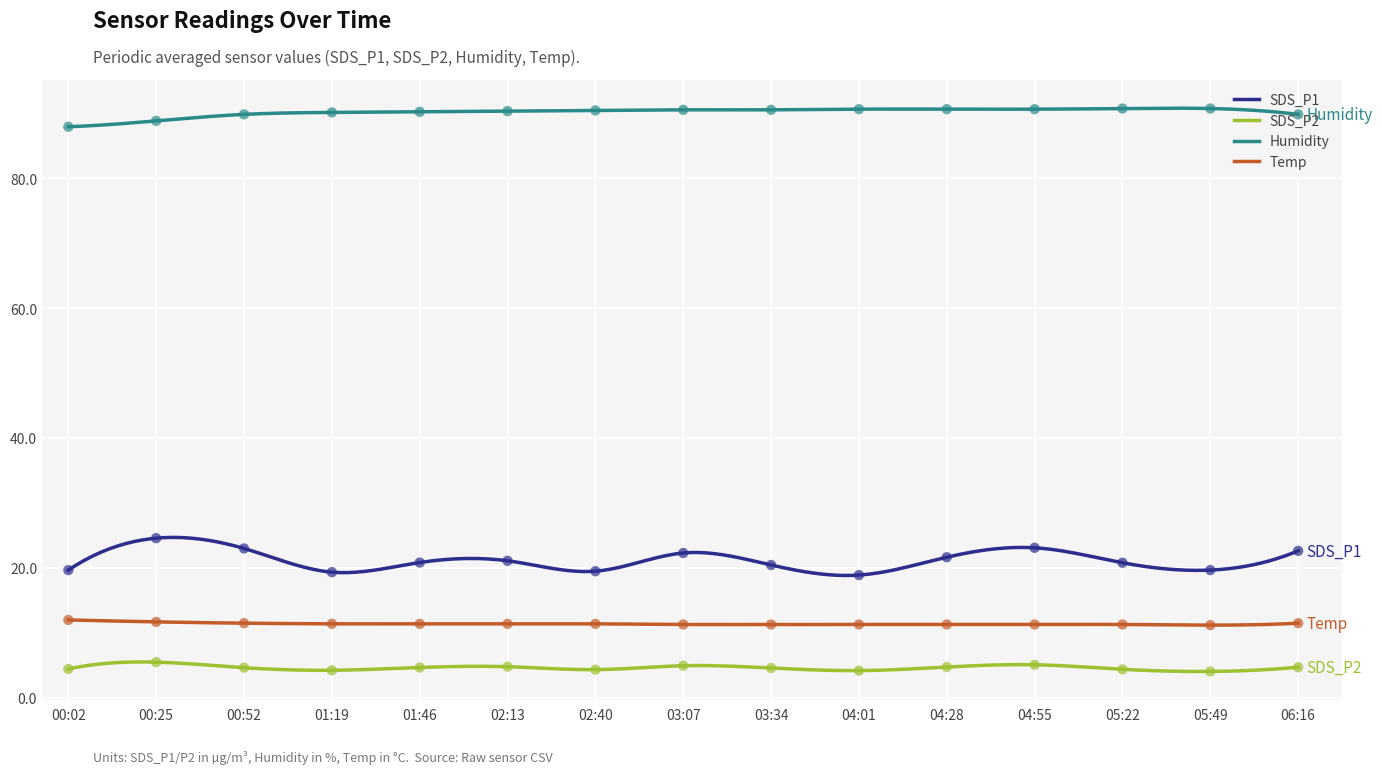

Which series has the widest spread of Y values?

SDS_P1